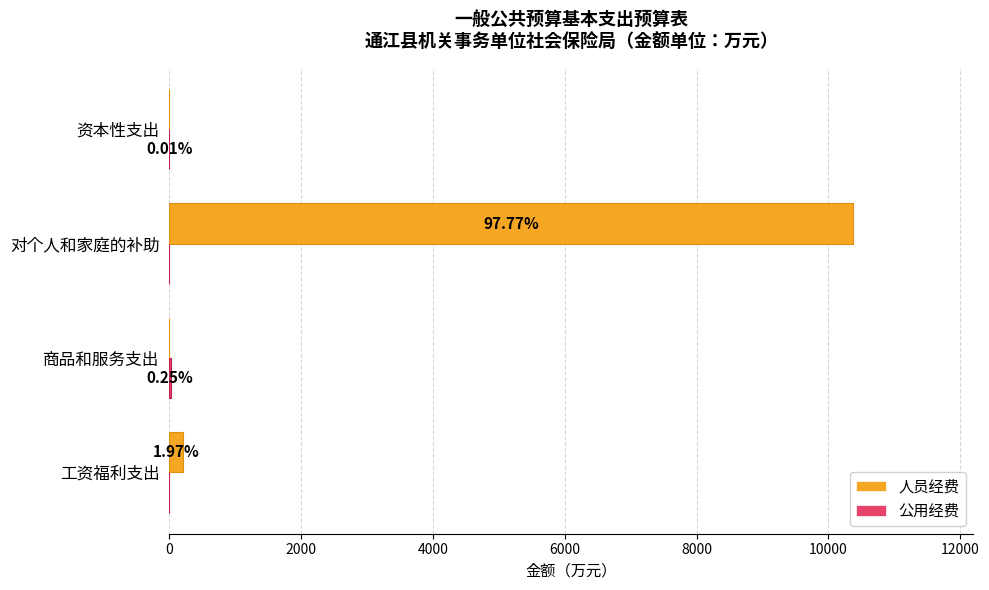

Rank the series by their average value, from lowest to highest.

公用经费, 人员经费